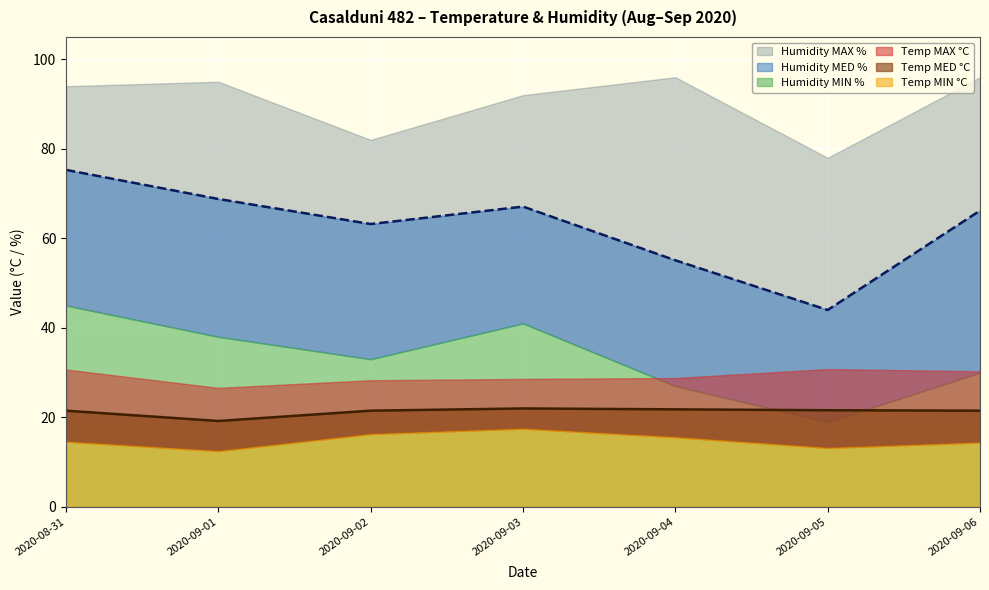

True or false: Temp MAX °C and Temp MED °C cross at least once.

False